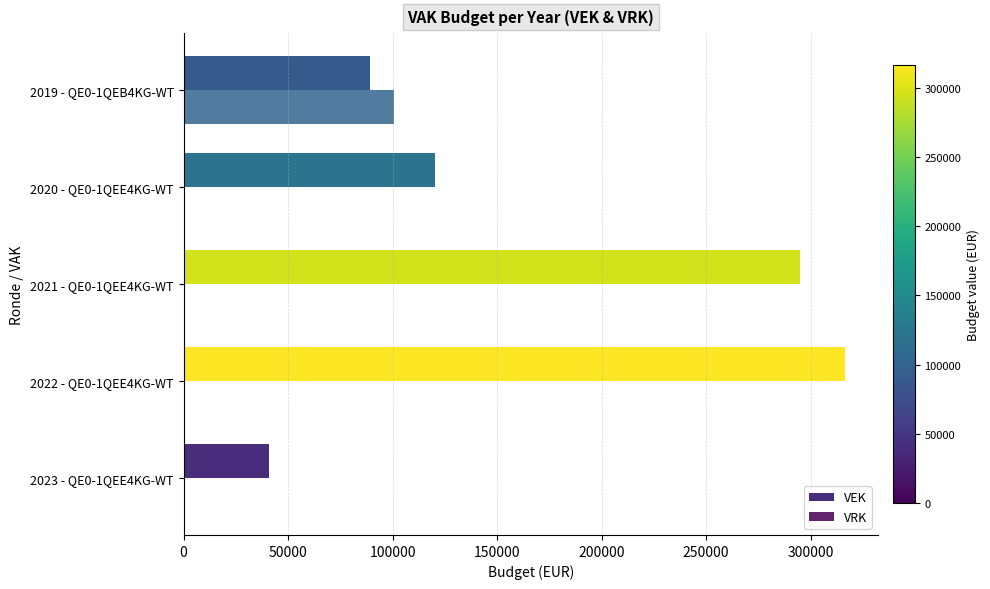

At which label is VEK closest to 178562?

2020 - QE0-1QEE4KG-WT